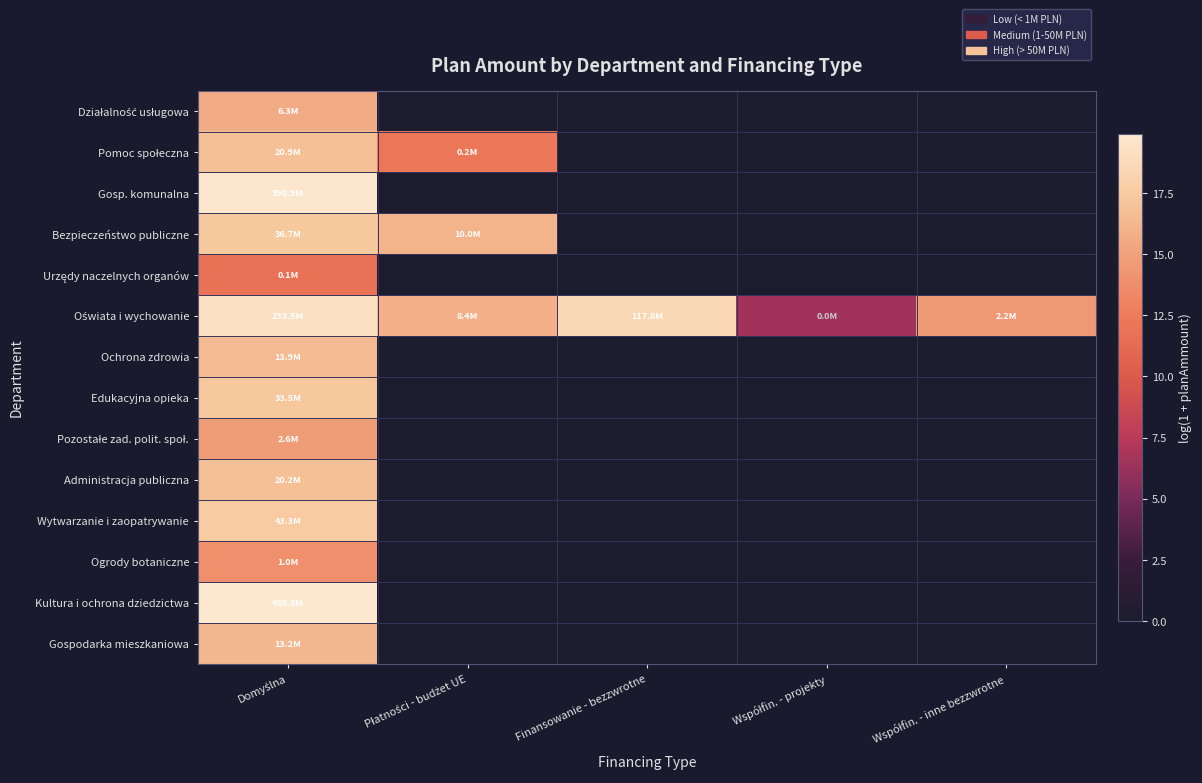

At Domyślna, list the series in order from largest to smallest.

Kultura i ochrona dziedzictwa, Gosp. komunalna, Oświata i wychowanie, Wytwarzanie i zaopatrywanie, Bezpieczeństwo publiczne, Edukacyjna opieka, Pomoc społeczna, Administracja publiczna, Ochrona zdrowia, Gospodarka mieszkaniowa, Działalność usługowa, Pozostałe zad. polit. społ., Ogrody botaniczne, Urzędy naczelnych organów